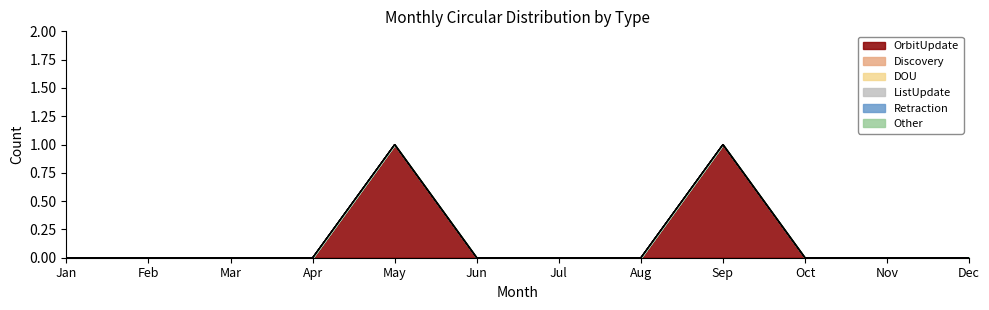

True or false: Discovery has more than 0 interior local peaks.

False